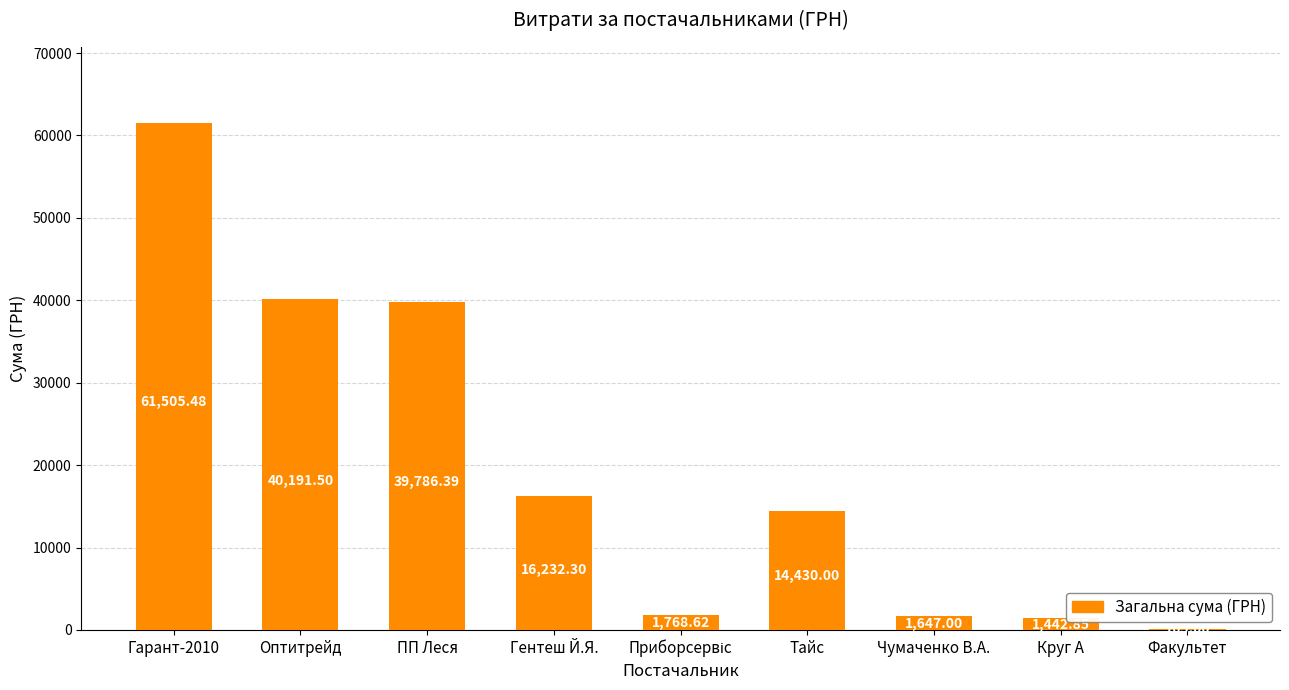

Where is the data nearest to the value 30835?

ПП Леся